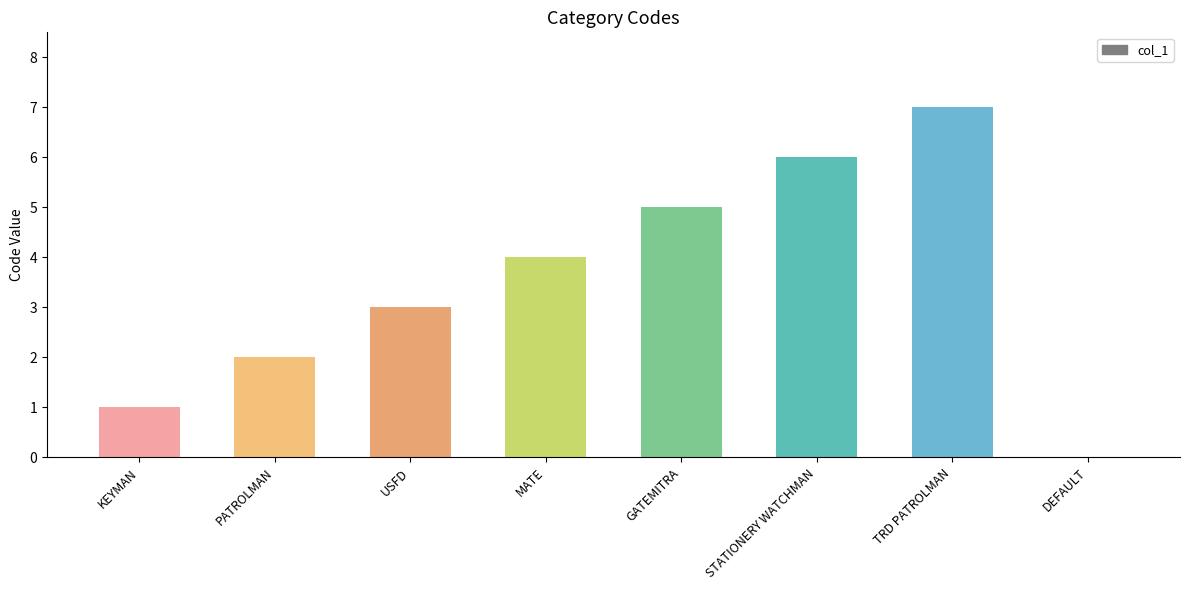

Is it true that the value at USFD is 1?

False